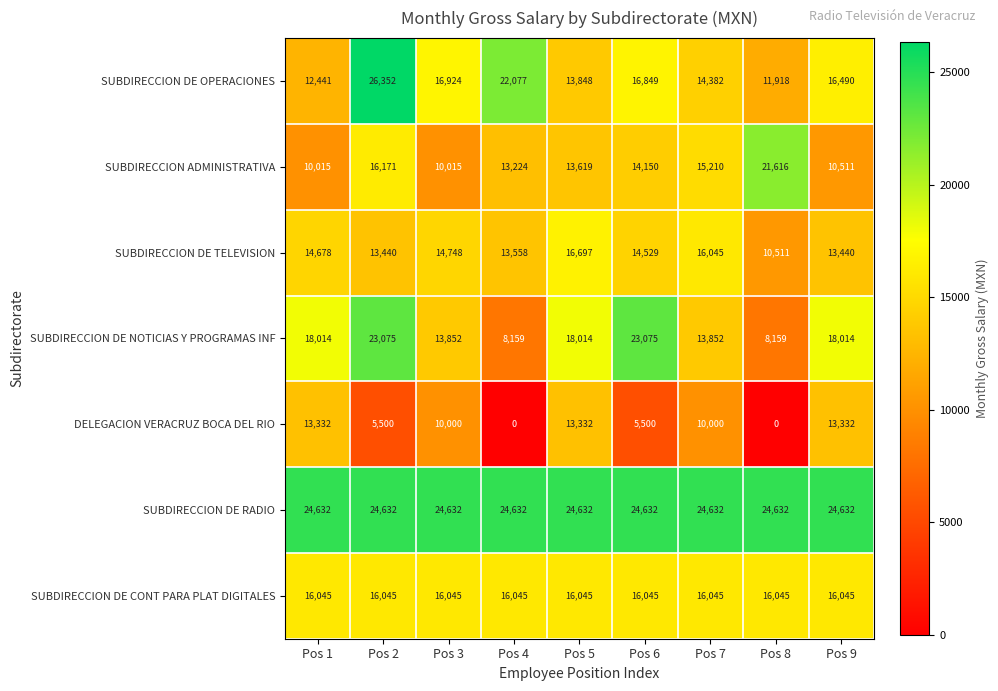

What is the sum of all SUBDIRECCION DE RADIO values?

221688